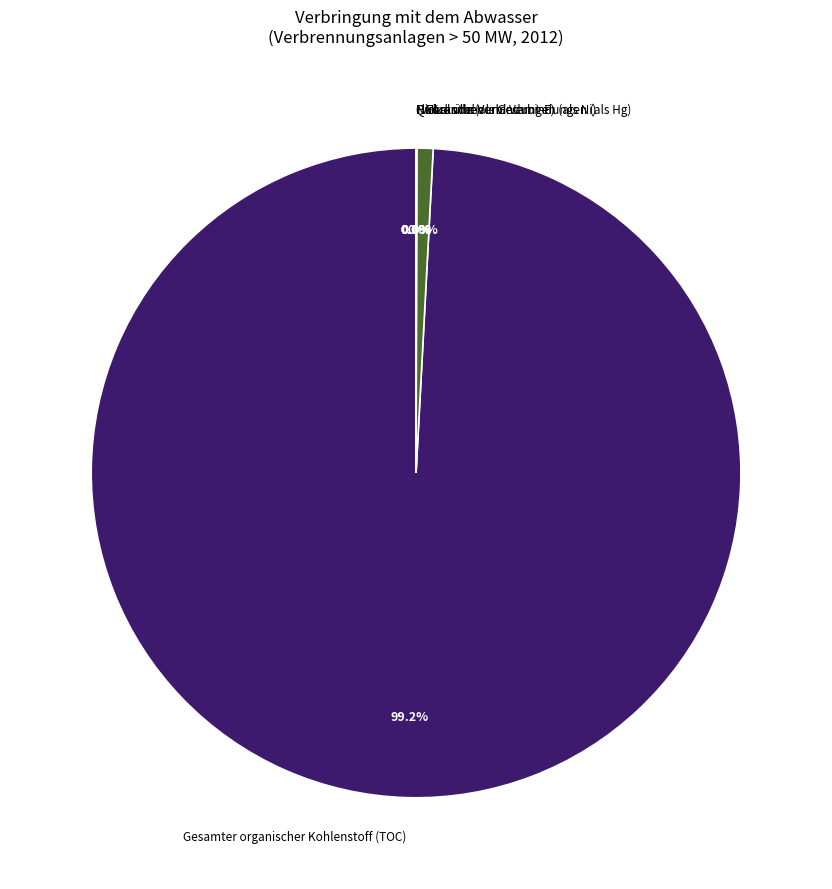

Between Gesamter organischer Kohlenstoff (TOC) and Fluoride (als Gesamt-F), which is larger?

Gesamter organischer Kohlenstoff (TOC)